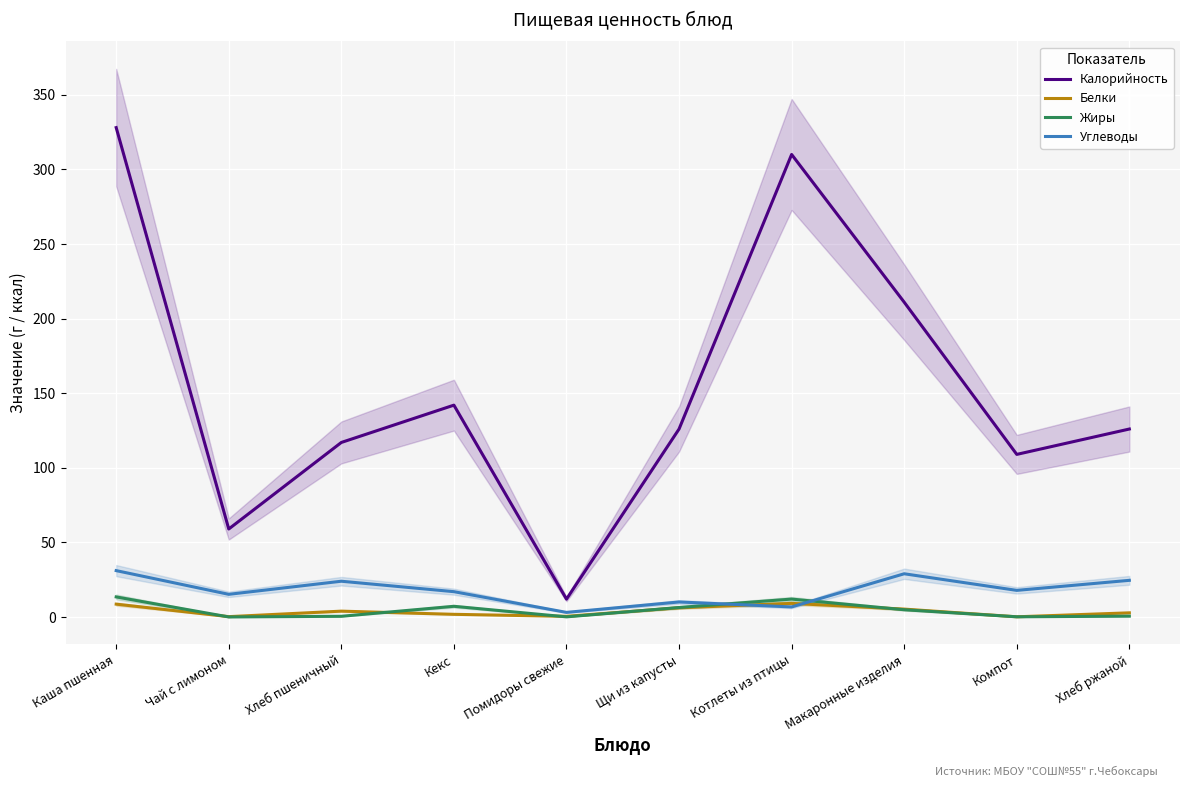

What are all the series names shown in the legend?

Калорийность, Белки, Жиры, Углеводы